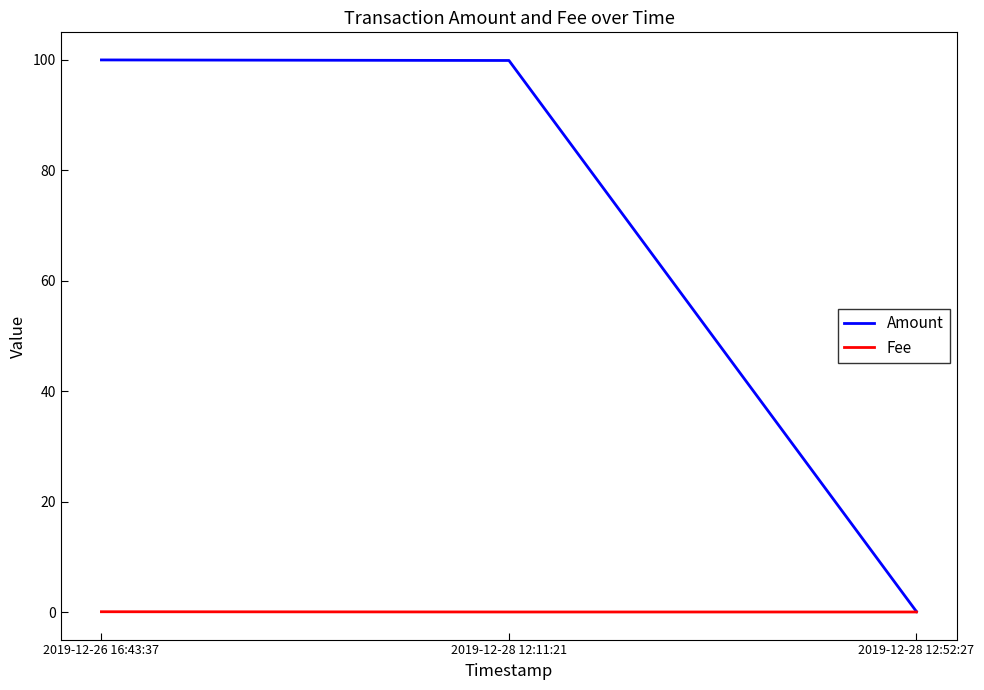

At how many categories does at least one series exceed 89?

2